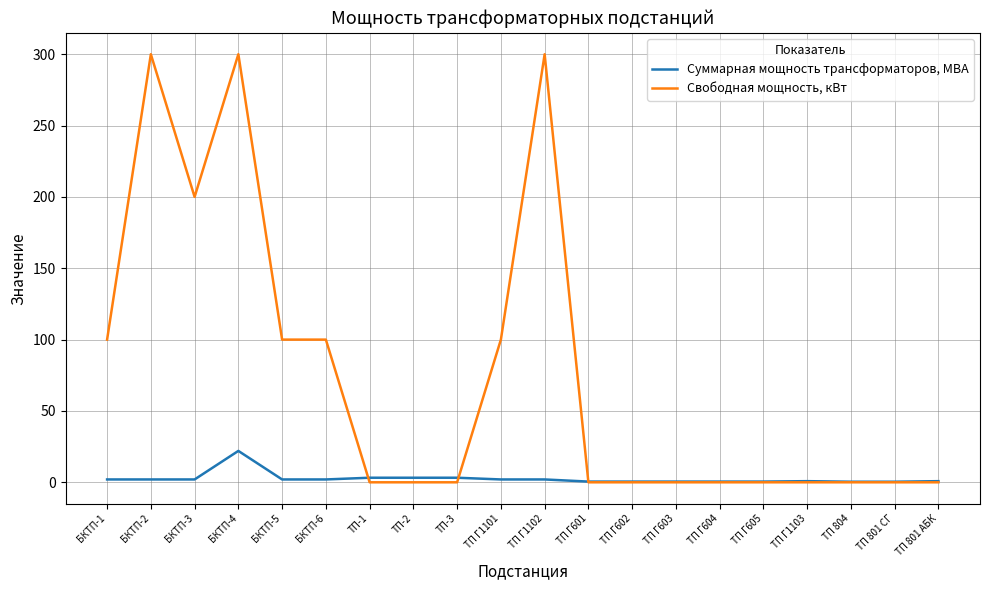

What is the greatest value displayed?

300.0